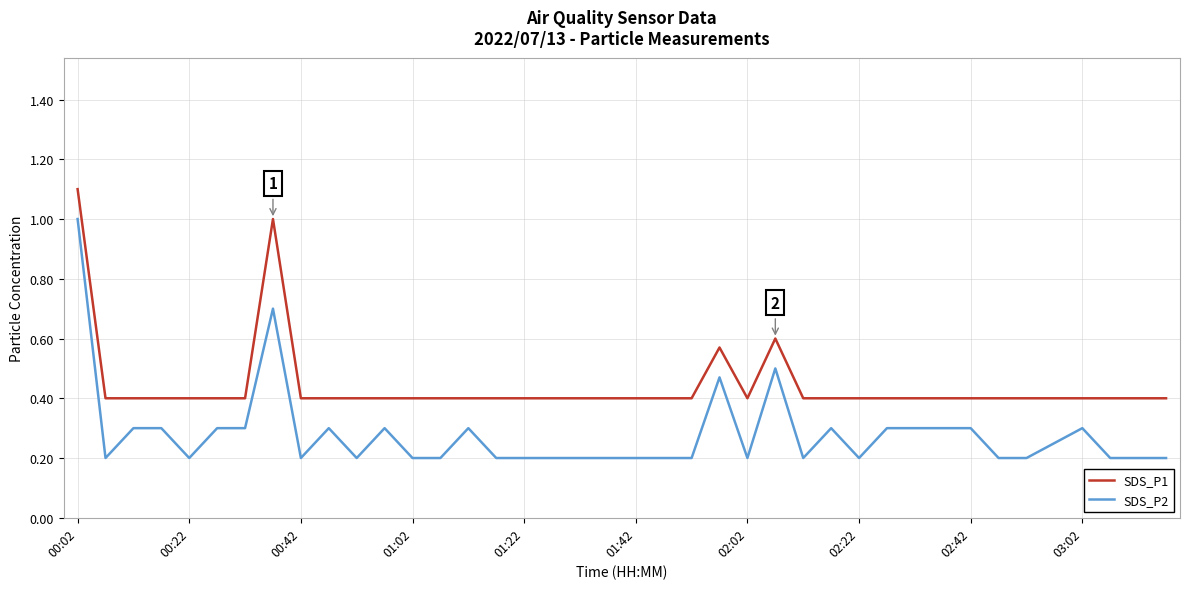

Which series has the largest range (max minus min)?

SDS_P2